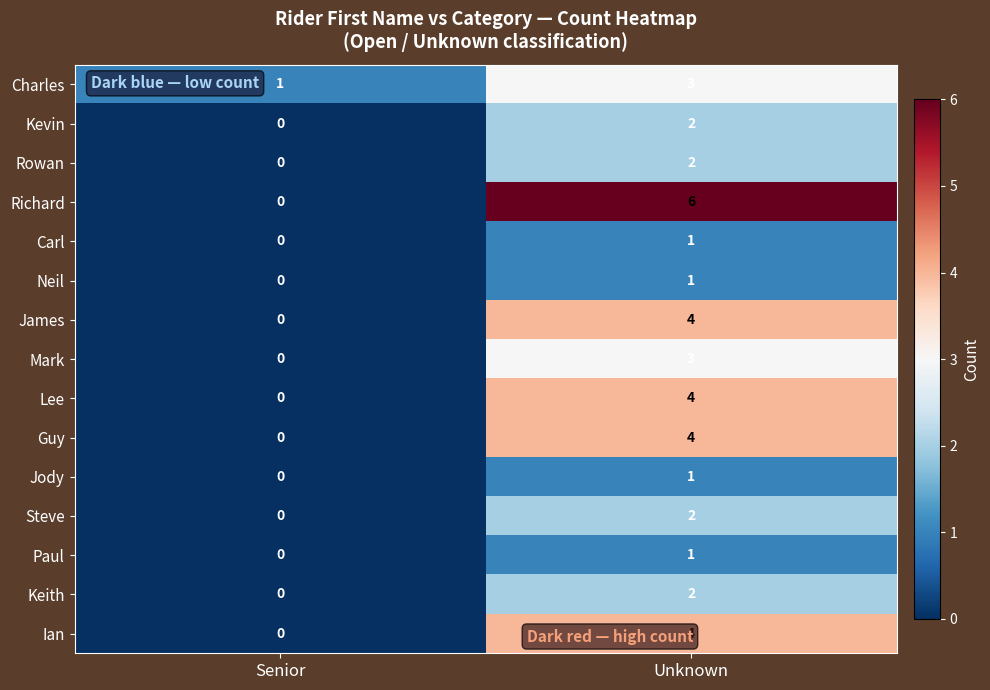

True or false: Rowan has a value of 1 at Unknown.

False